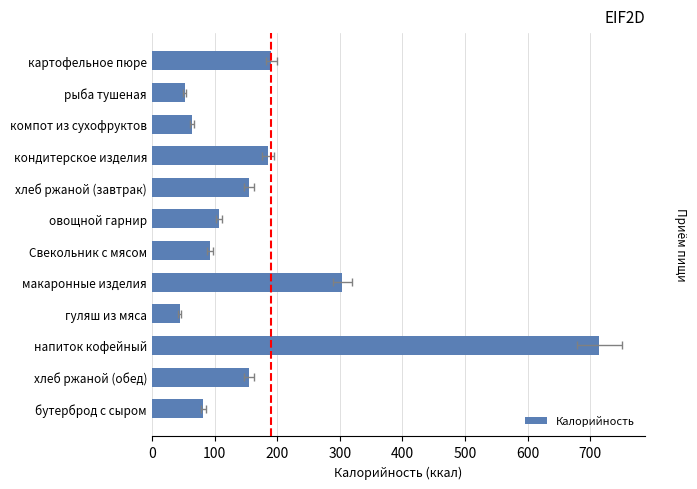

What is the change in value from компот из сухофруктов to овощной гарнир?

+43.2